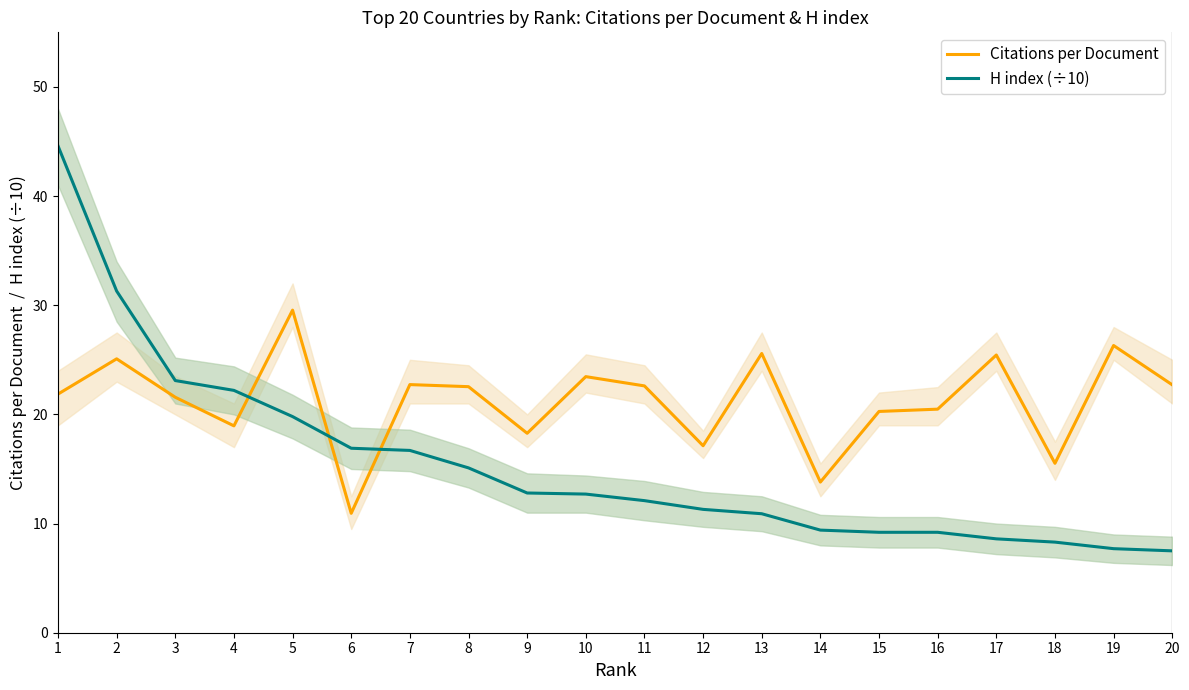

What are all the series names shown in the legend?

Citations per Document, H index (÷10)